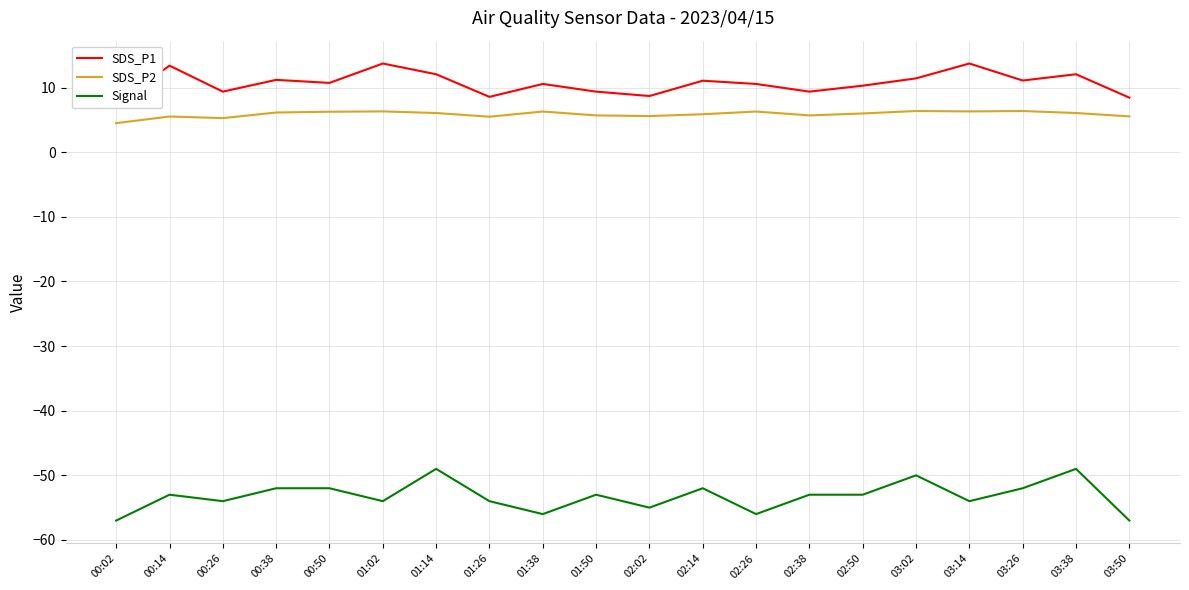

How many lines are shown in the chart?

3